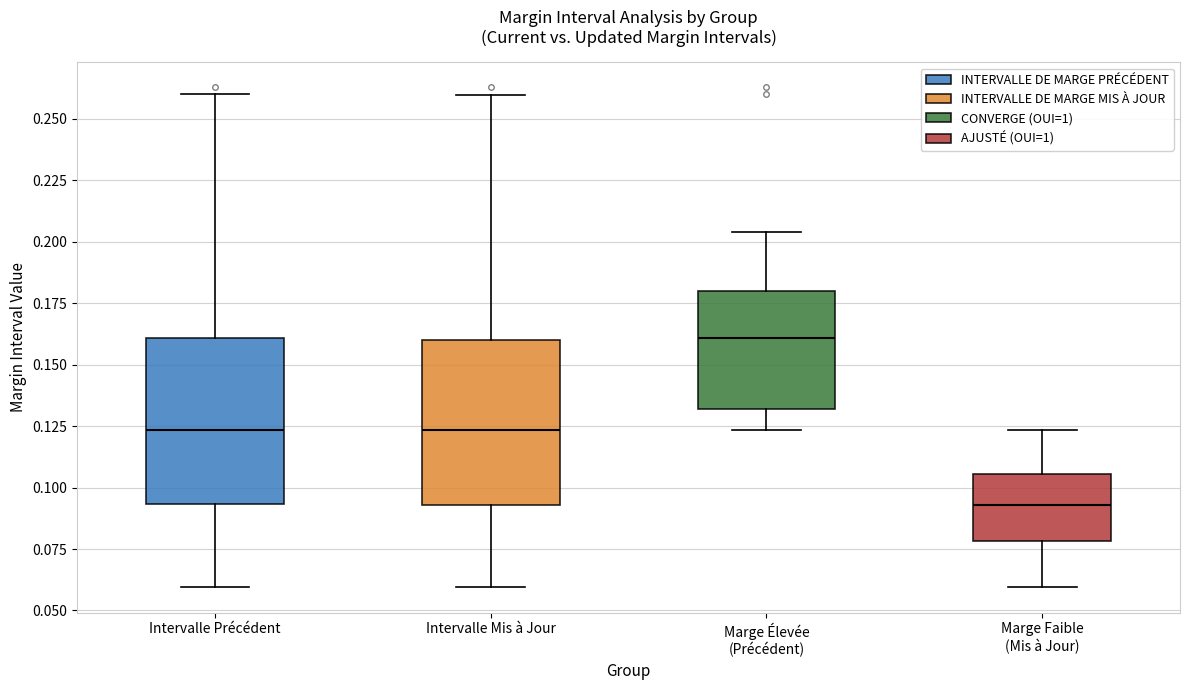

Where does the upper whisker of the box for Marge Faible (Mis à Jour) end on the y-axis? The values are not printed on the chart, so give them approximately, as read against the axis.

0.125